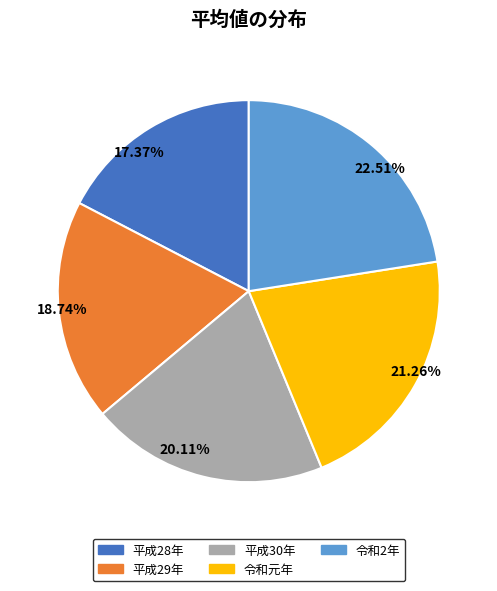

Which has a higher value, 平成28年 or 令和2年?

令和2年